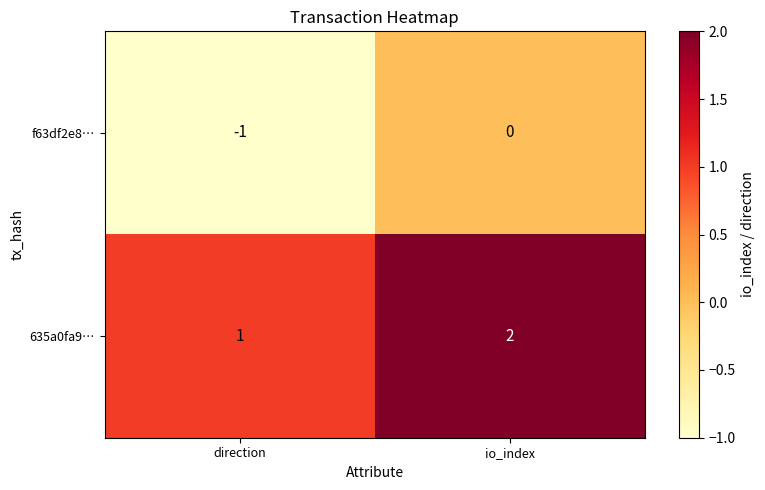

The f63df2e8… series shows -2 at direction. True or false?

False